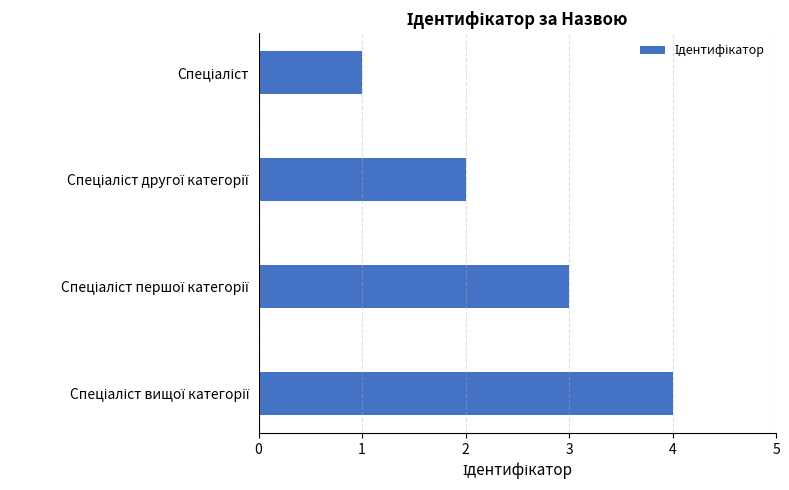

What is the maximum value shown in the chart?

4